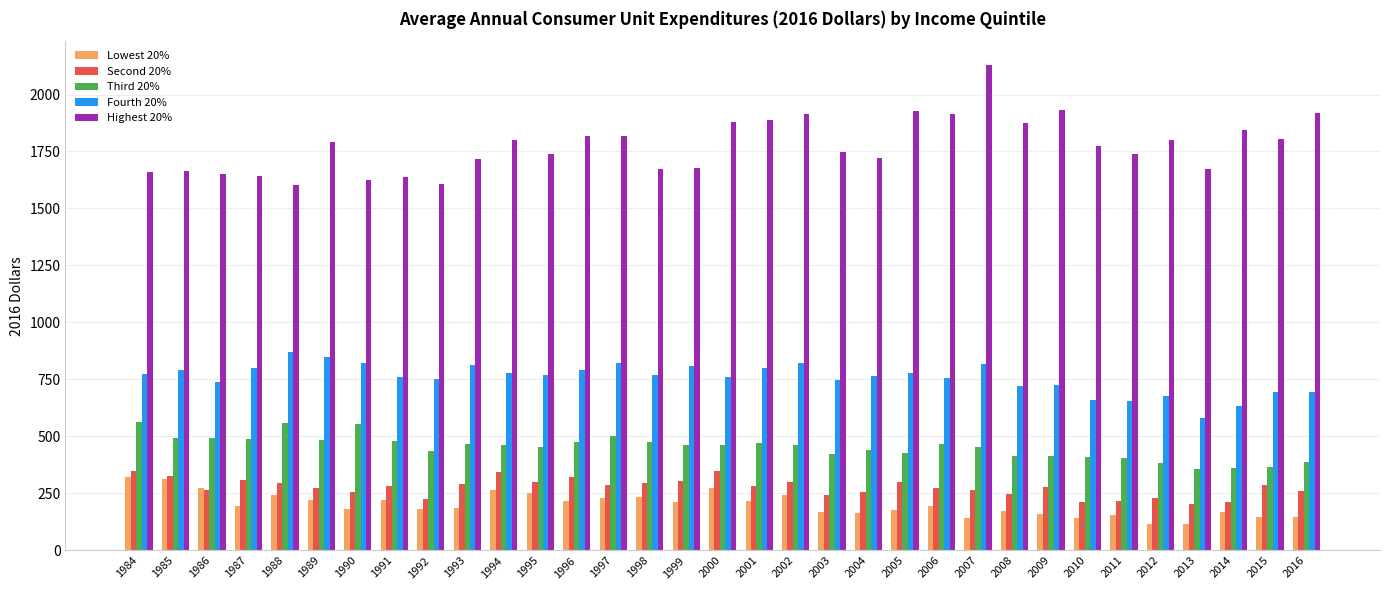

What is the difference between the highest and lowest values at 2009?

1774.2